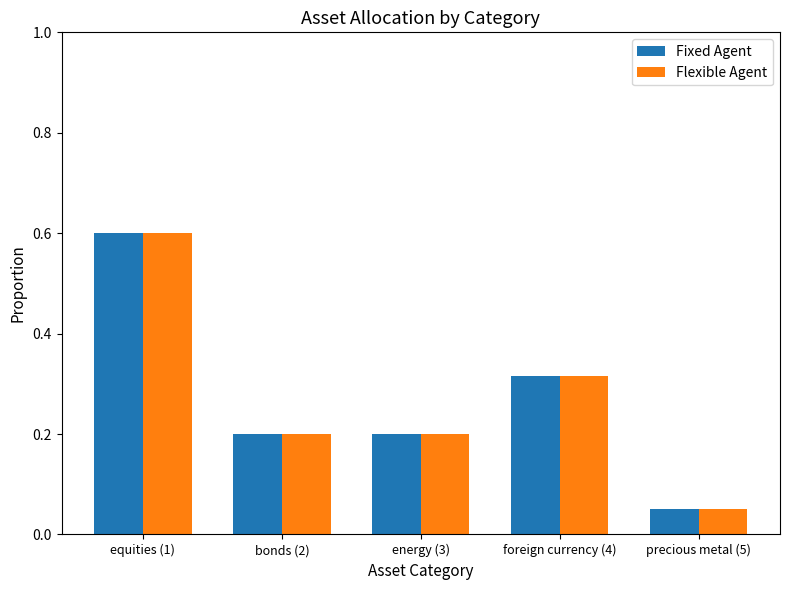

What is the label of the 2nd bar from the left?

bonds (2)